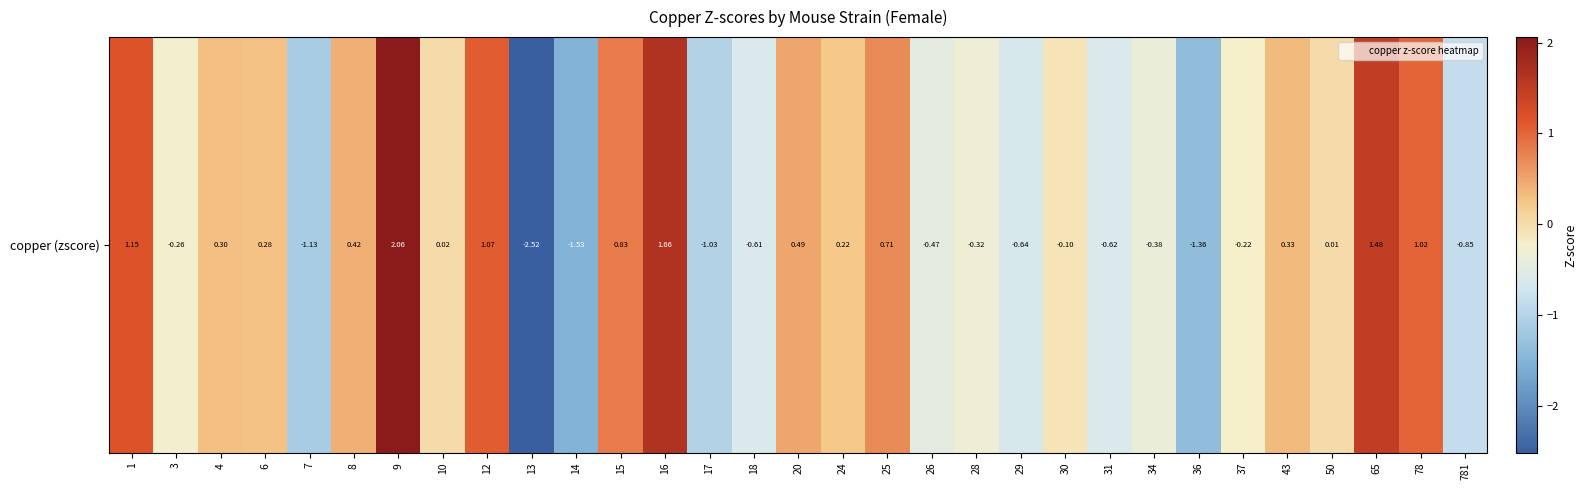

Reading right to left, transcribe all the data shown in this chart.

-0.8	1.0	1.5	0.0	0.3	-0.2	-1.4	-0.4	-0.6	-0.1	-0.6	-0.3	-0.5	0.7	0.2	0.5	-0.6	-1.0	1.7	0.8	-1.5	-2.5	1.1	0.0	2.1	0.4	-1.1	0.3	0.3	-0.3	1.1